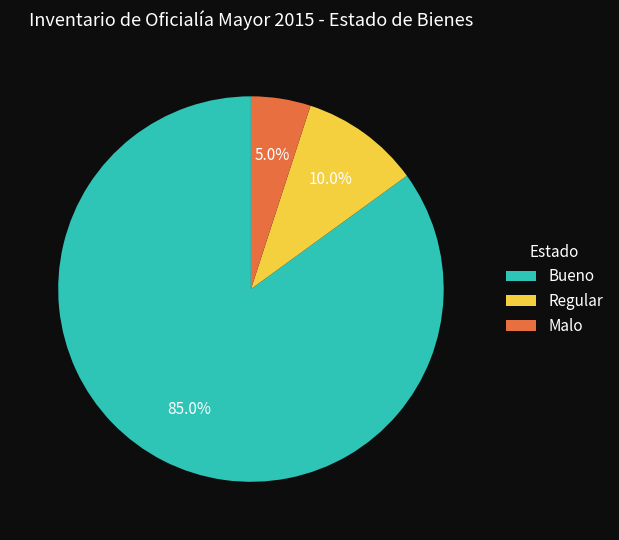

To the nearest percent, what is the combined percentage of Malo and Bueno?

90%